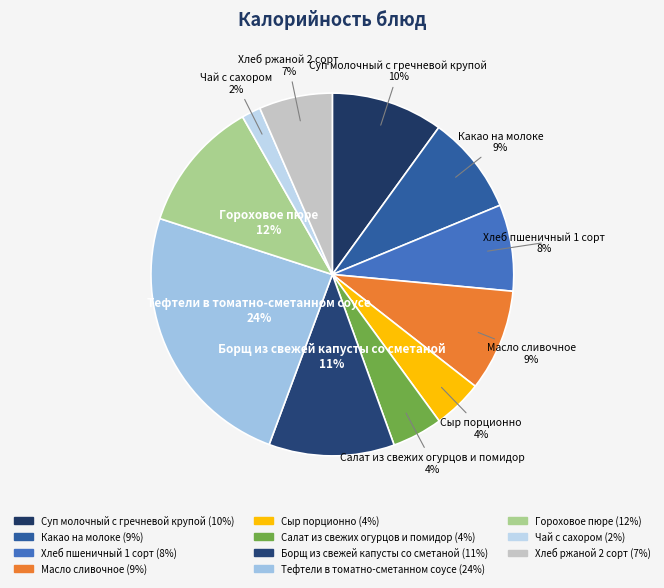

Count the number of slices in the pie.

11